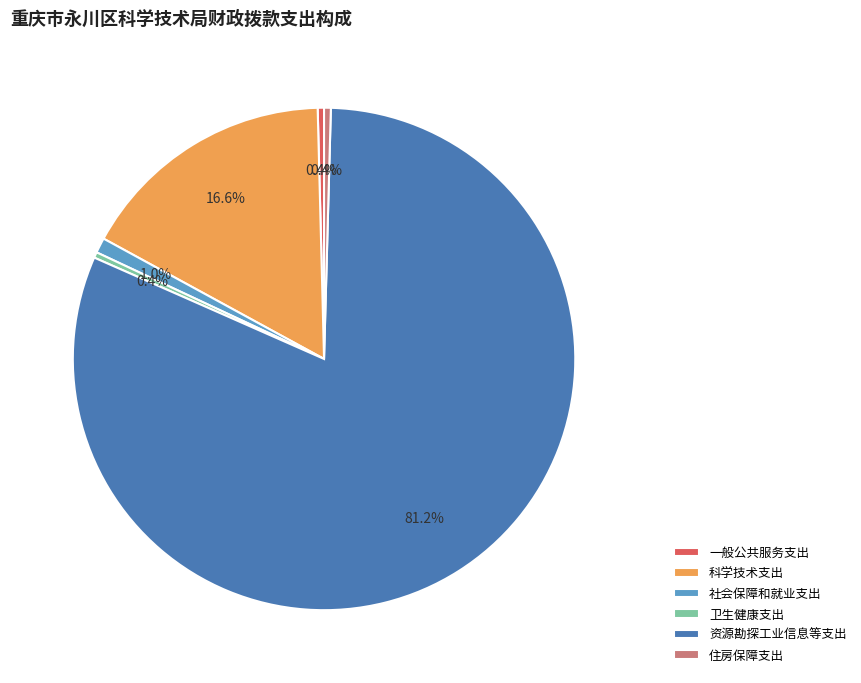

What percentage do 住房保障支出 and 资源勘探工业信息等支出 together represent?

81.6%